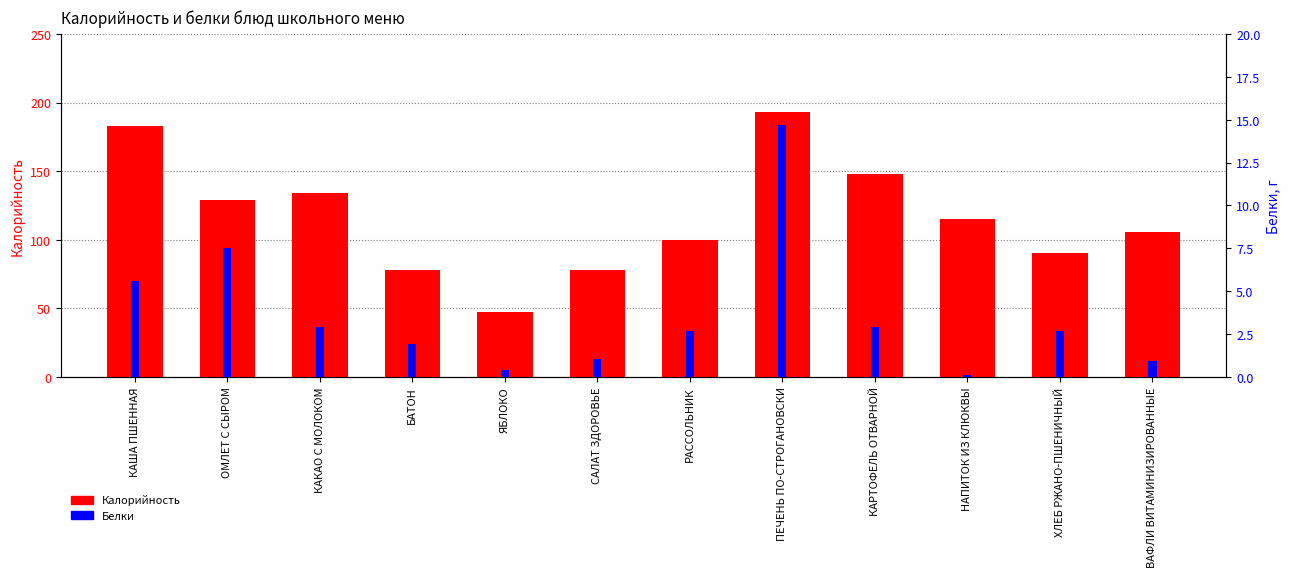

Which series changed the most between САЛАТ ЗДОРОВЬЕ and ВАФЛИ ВИТАМИНИЗИРОВАННЫЕ?

Калорийность